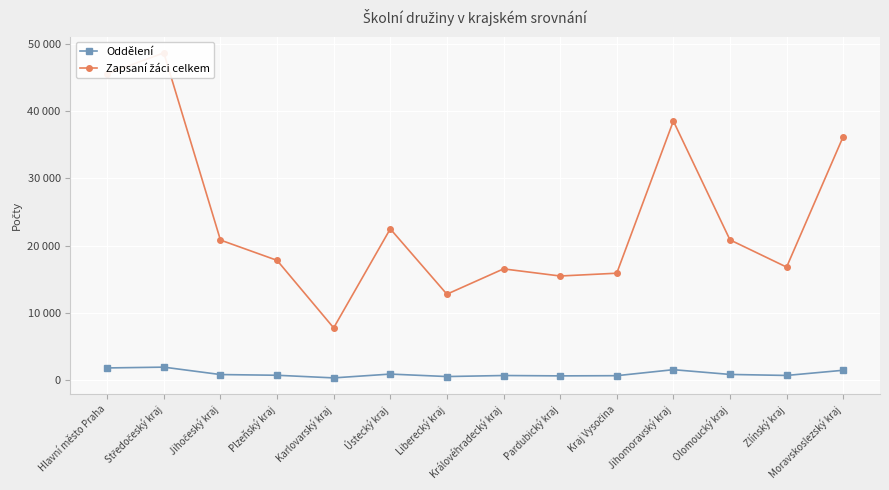

Which series changed the most between Jihočeský kraj and Pardubický kraj?

Zapsaní žáci celkem